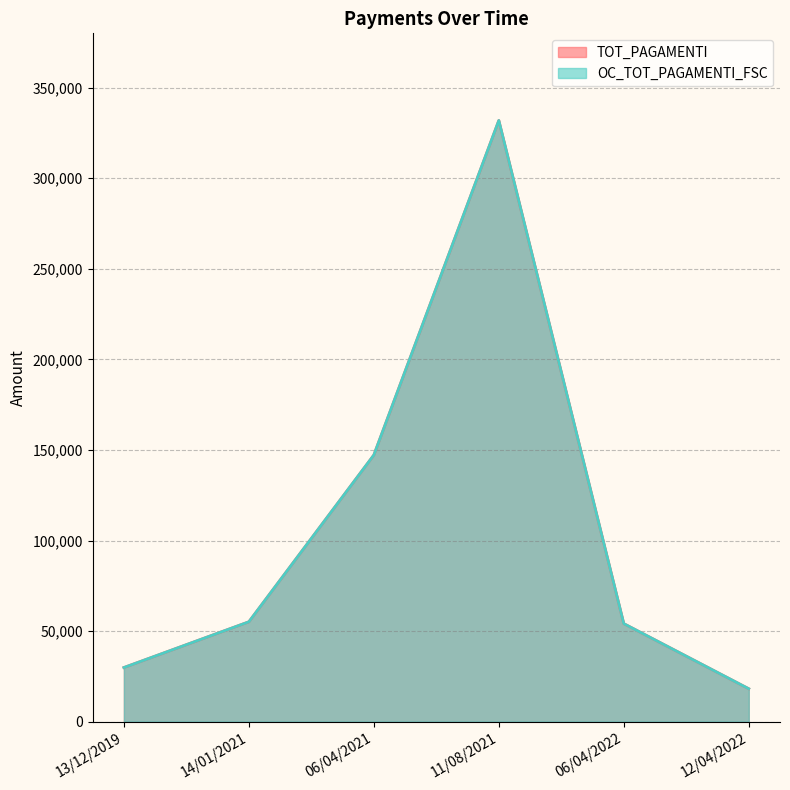

Is it true that TOT_PAGAMENTI equals 41638.7 at 13/12/2019?

False